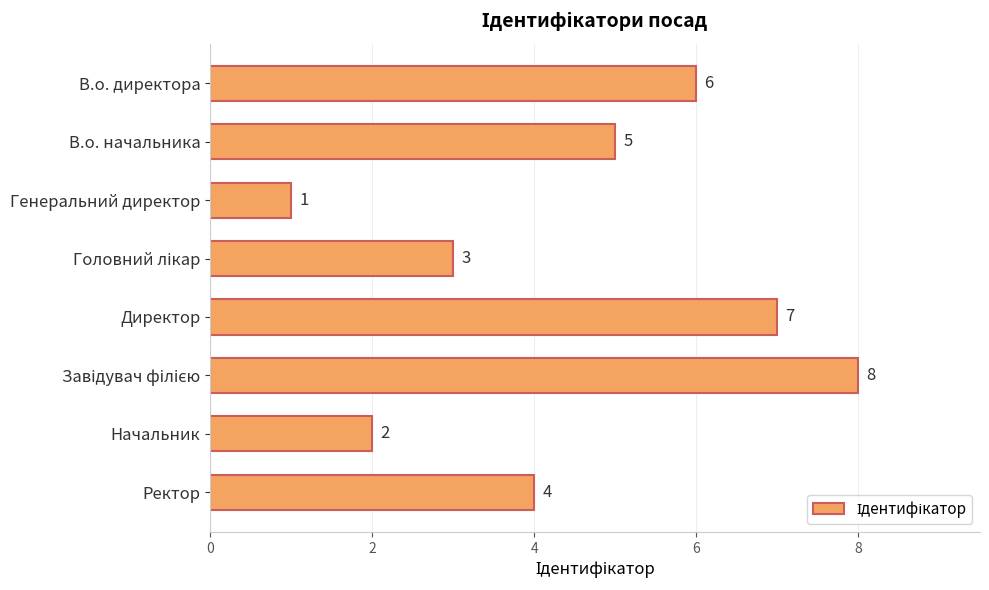

What is the difference between the maximum and minimum values?

7